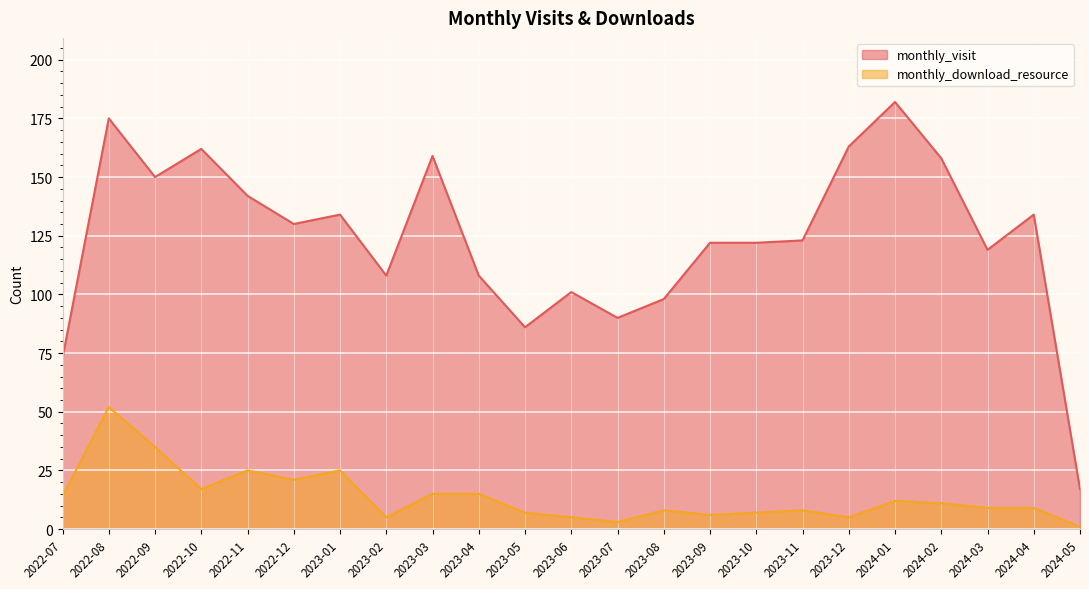

True or false: monthly_download_resource and monthly_visit cross at least once.

False